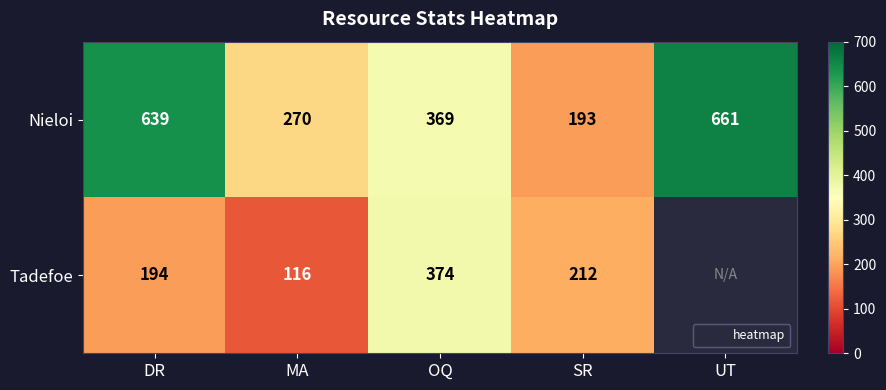

Which series has the widest spread of values?

Nieloi